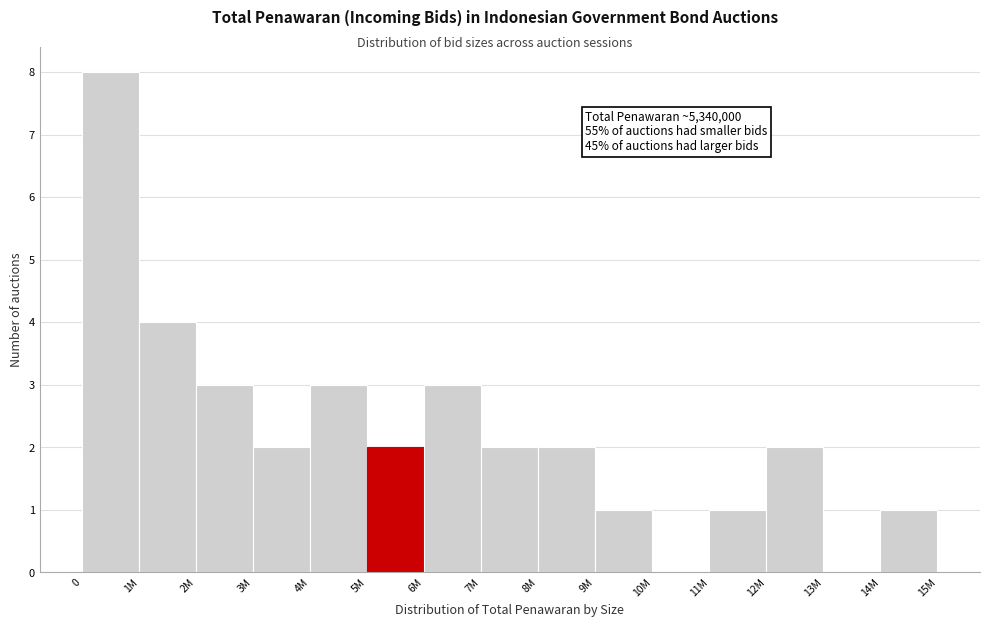

Reading left to right, transcribe all the data shown in this chart.

0=8	1M=4	2M=3	3M=2	4M=3	5M=2	6M=3	7M=2	8M=2	9M=1	10M=0	11M=1	12M=2	13M=0	14M=1